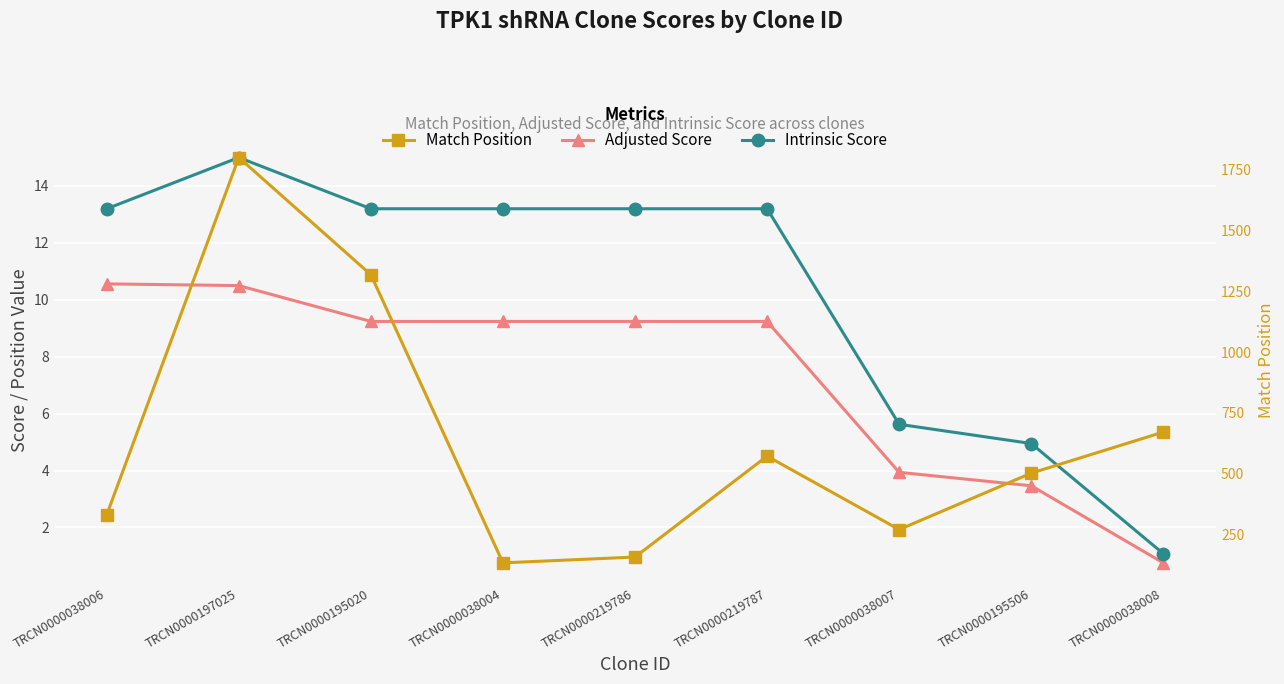

Rank the series at TRCN0000219786 from highest to lowest value.

Match Position, Intrinsic Score, Adjusted Score